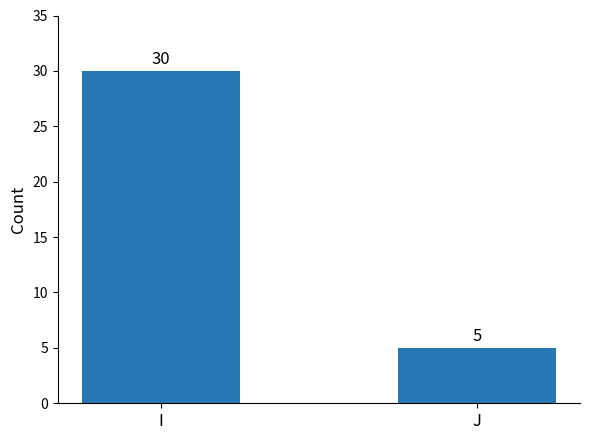

How many values are below 30?

1